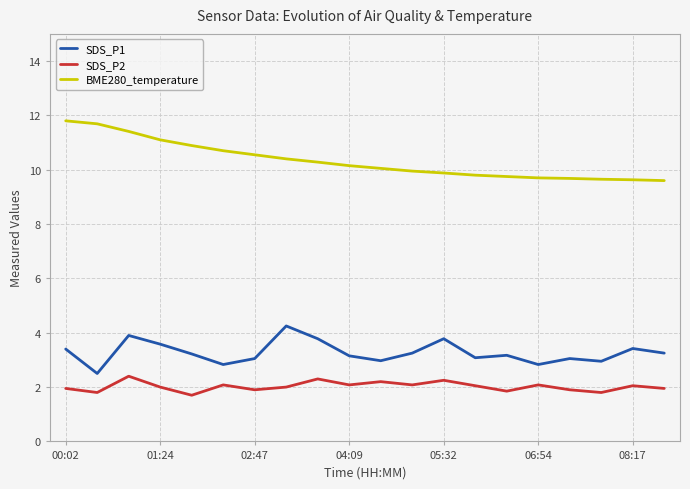

True or false: SDS_P1 has more than 1 interior local peaks.

True